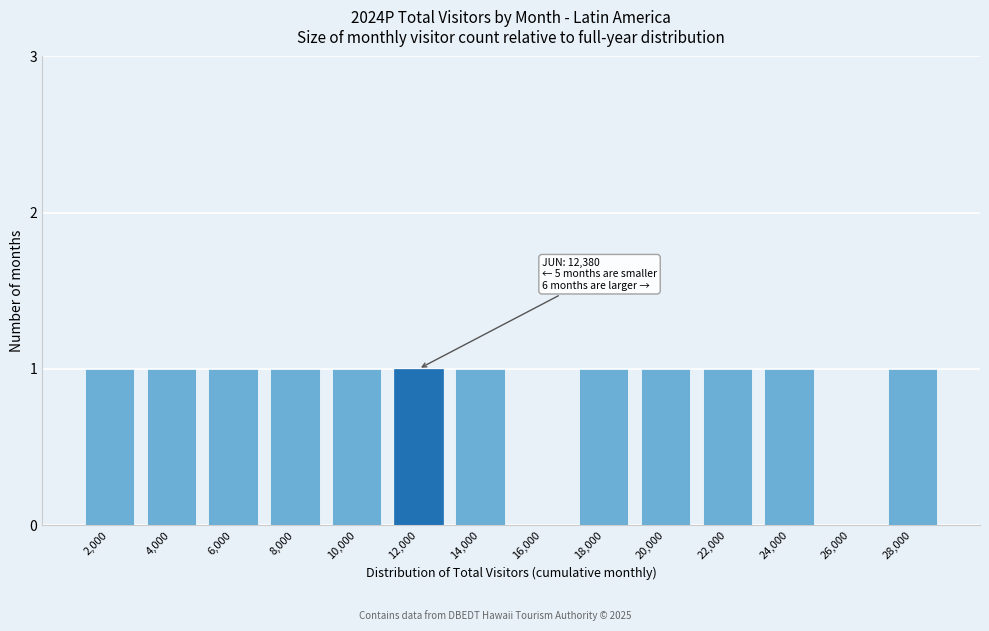

Reading left to right, transcribe all the data shown in this chart.

2,000=1	4,000=1	6,000=1	8,000=1	10,000=1	12,000=1	14,000=1	16,000=0	18,000=1	20,000=1	22,000=1	24,000=1	26,000=0	28,000=1